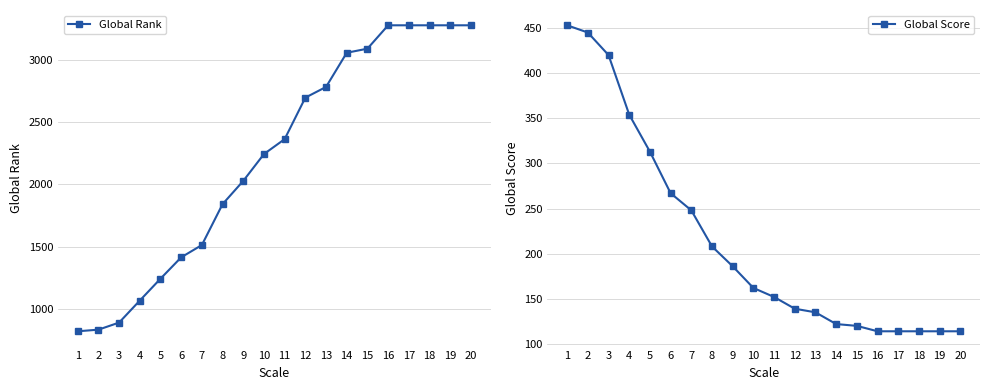

What is the total value across all series at 1?

1271